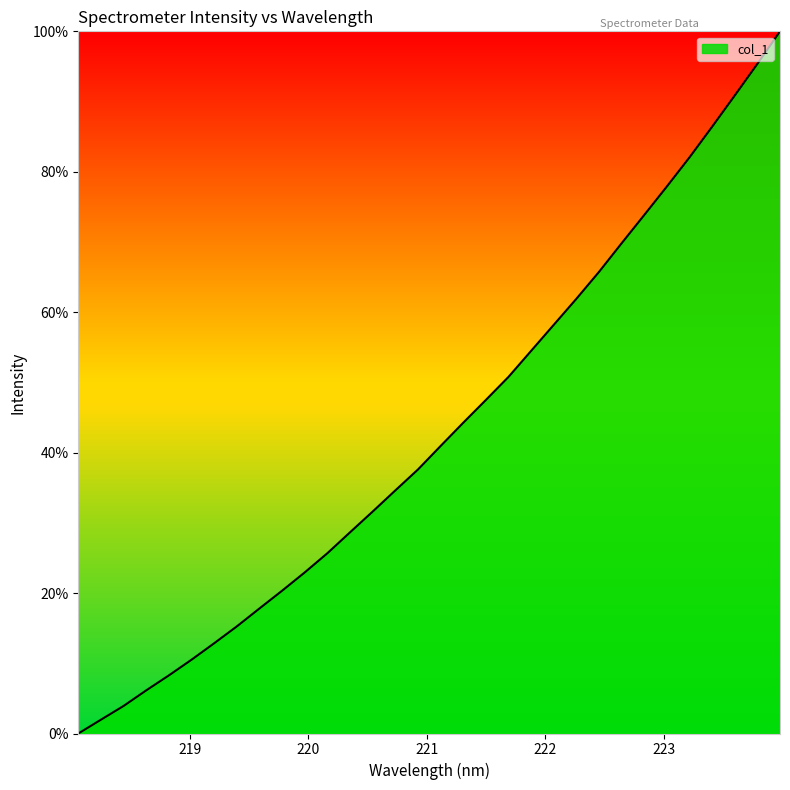

Does the chart display data point markers on the line(s)?

No